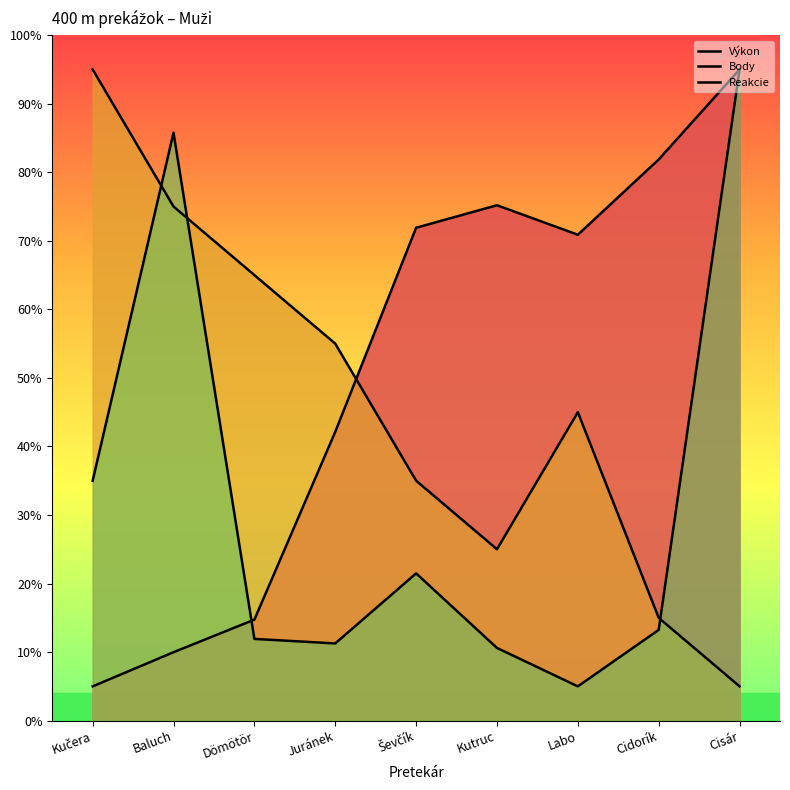

Which has a higher value, Baluch or Cisár?

Cisár